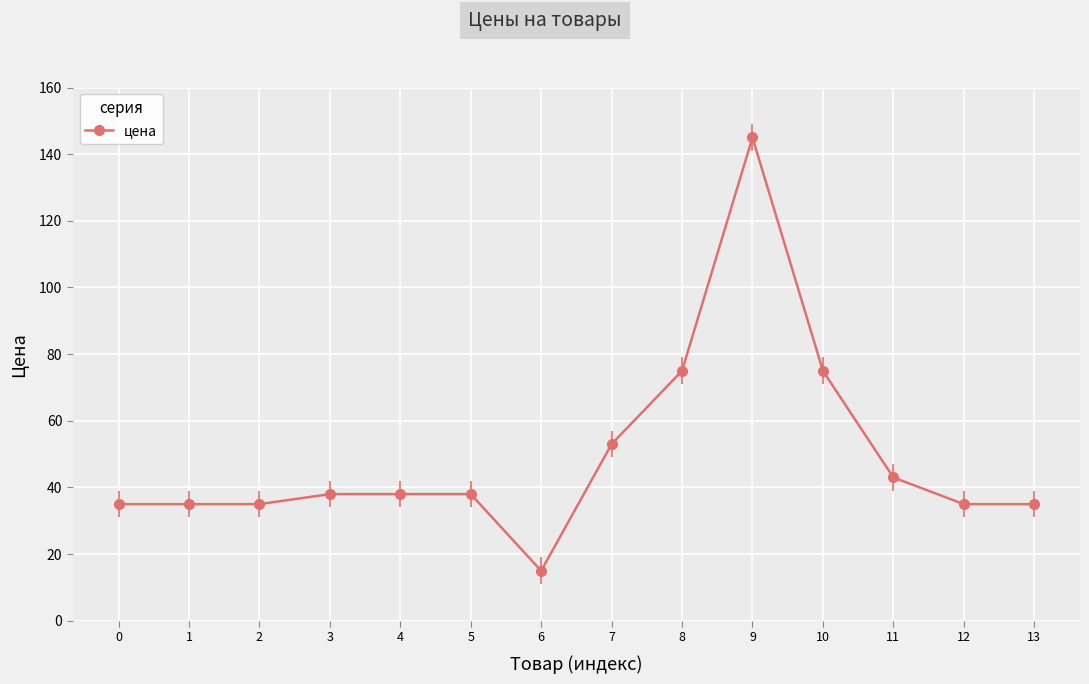

List the labels in order of value, smallest first.

6, 0, 1, 2, 12, 13, 3, 4, 5, 11, 7, 8, 10, 9